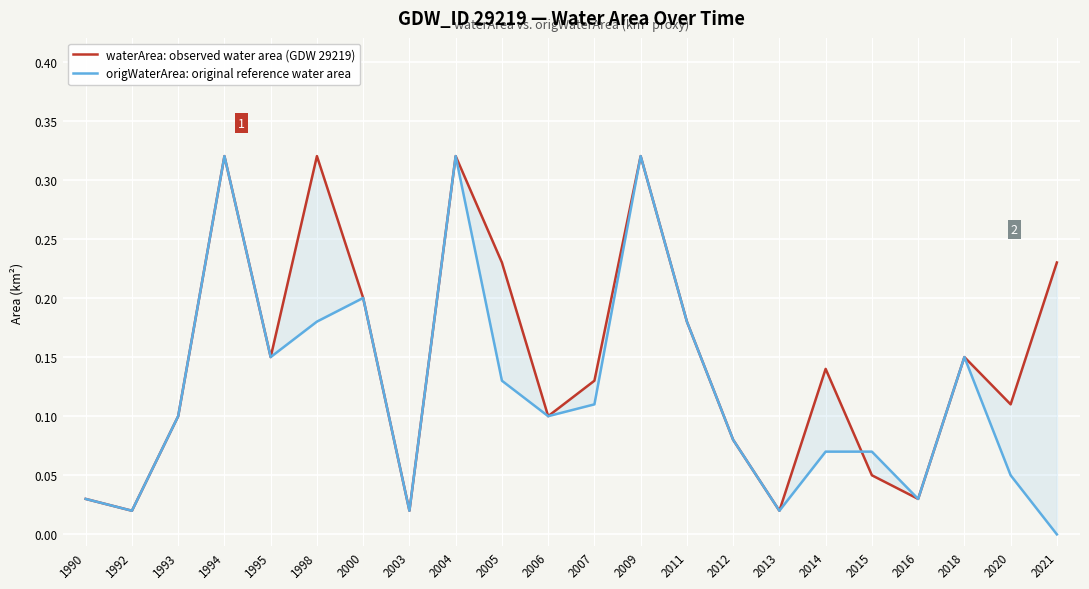

What is the sum of all origWaterArea: original reference water area values?

2.6